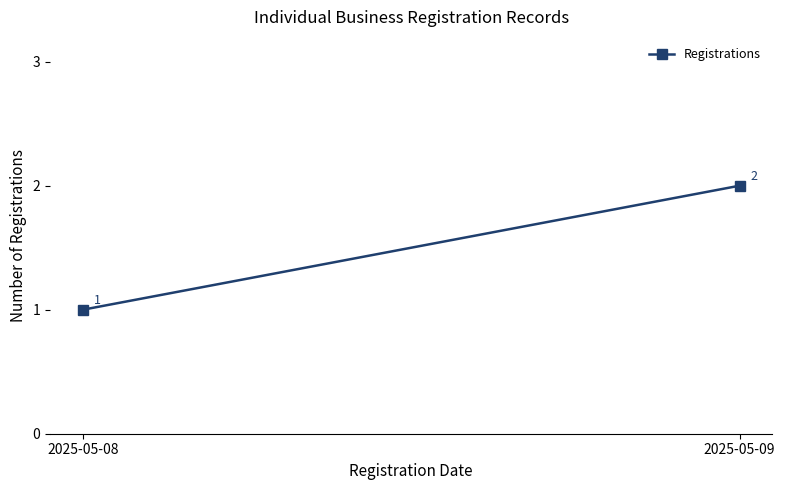

Reading right to left, list all the values displayed in this chart.

2025-05-09=2	2025-05-08=1